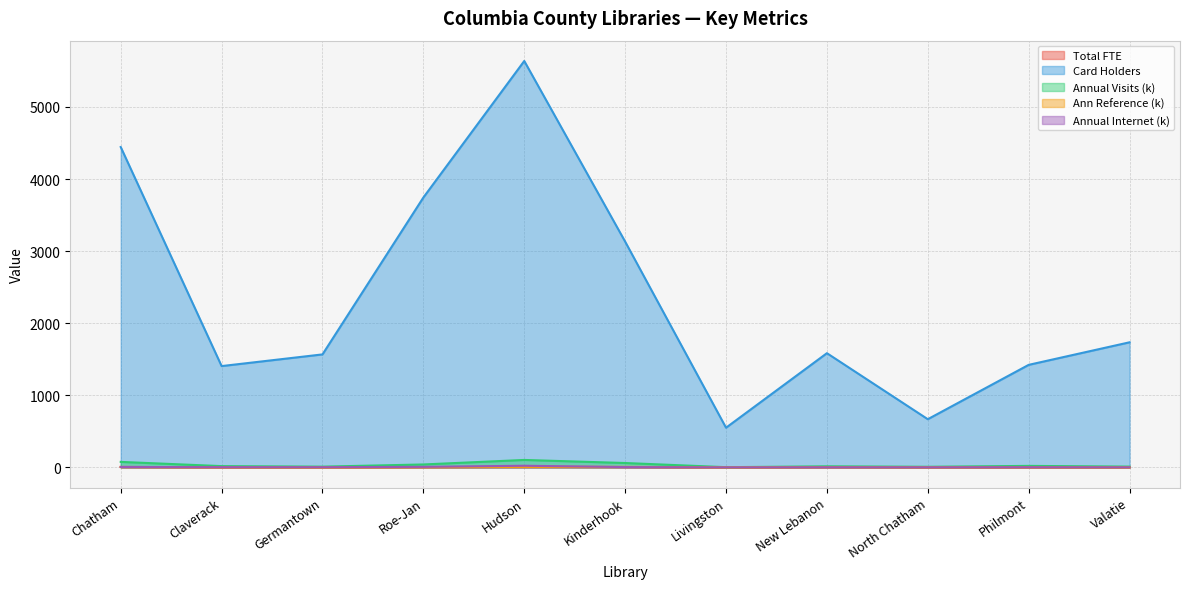

Which series has the largest range (max minus min)?

Card Holders